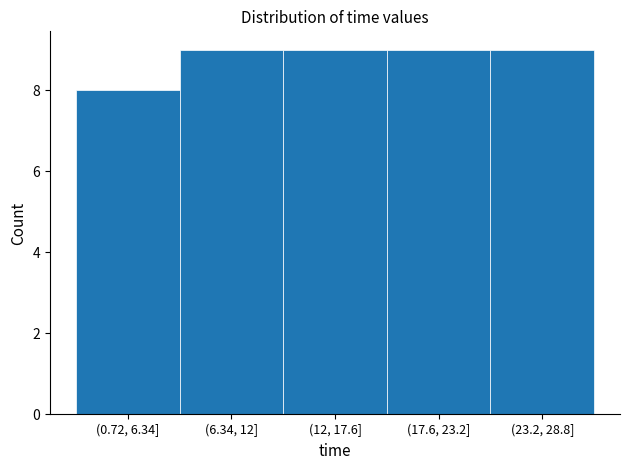

Reading left to right, extract all data points from this chart.

(0.72, 6.34]=8	(6.34, 12]=9	(12, 17.6]=9	(17.6, 23.2]=9	(23.2, 28.8]=9